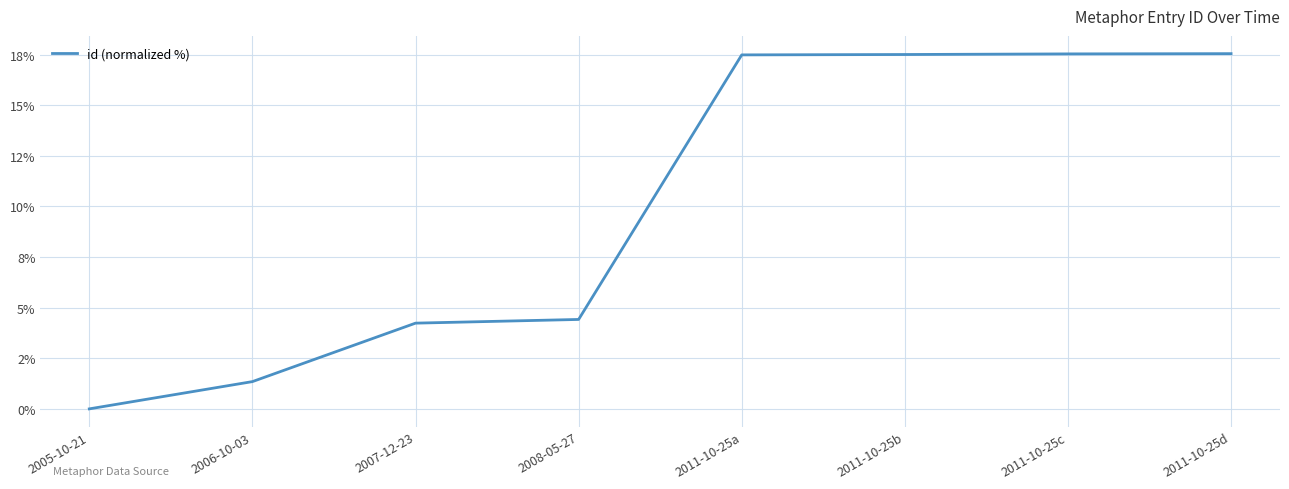

Does the chart have visible grid lines?

Yes